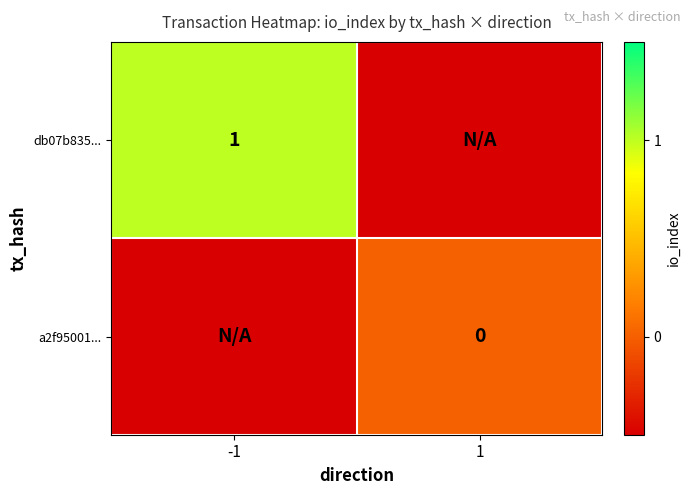

Is it true that db07b835... equals 1.6 at -1?

False